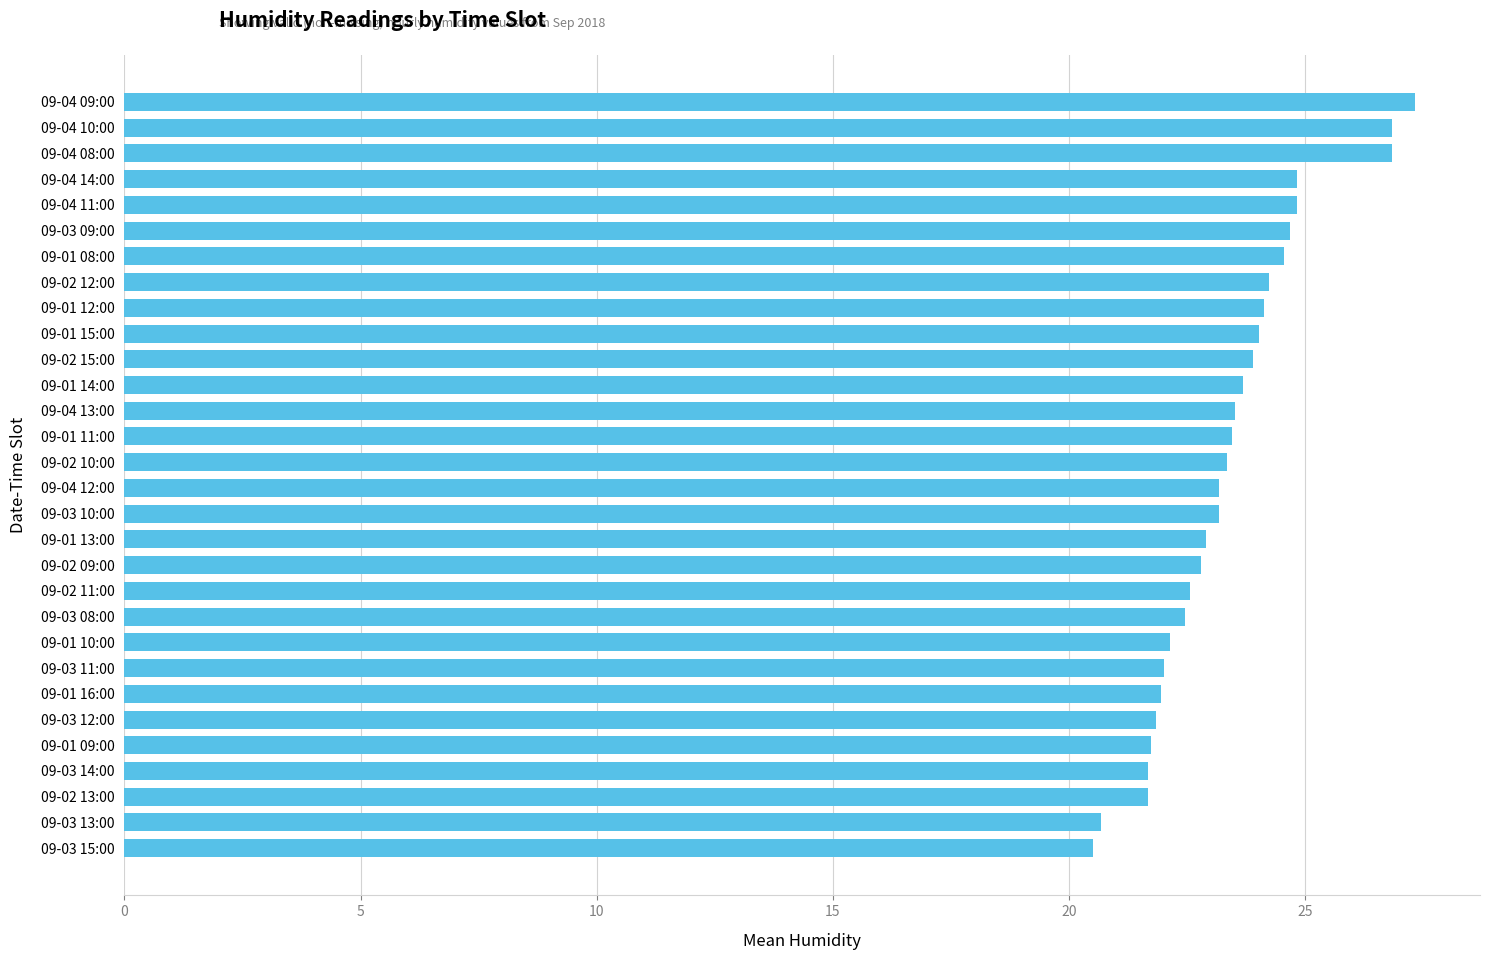

Count the number of data series in this chart.

1